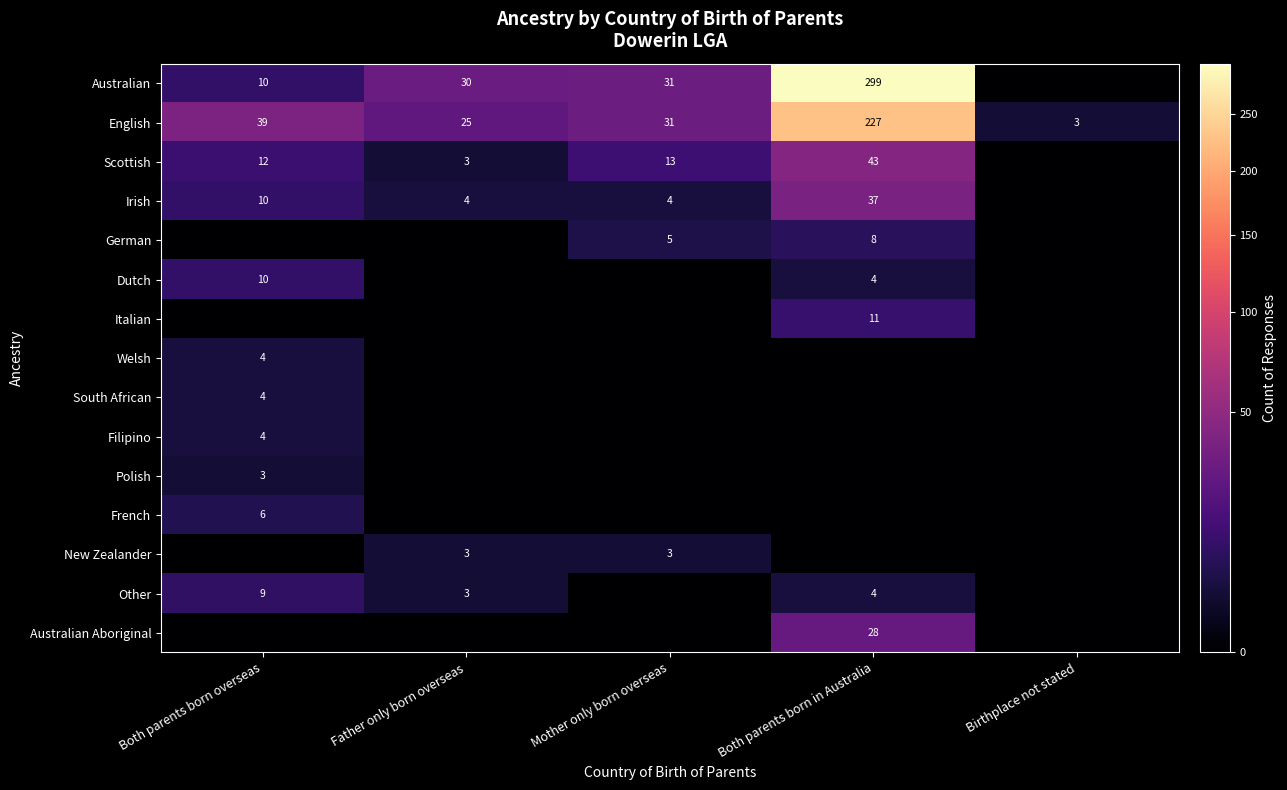

True or false: New Zealander has a value of 3 at Mother only born overseas.

True